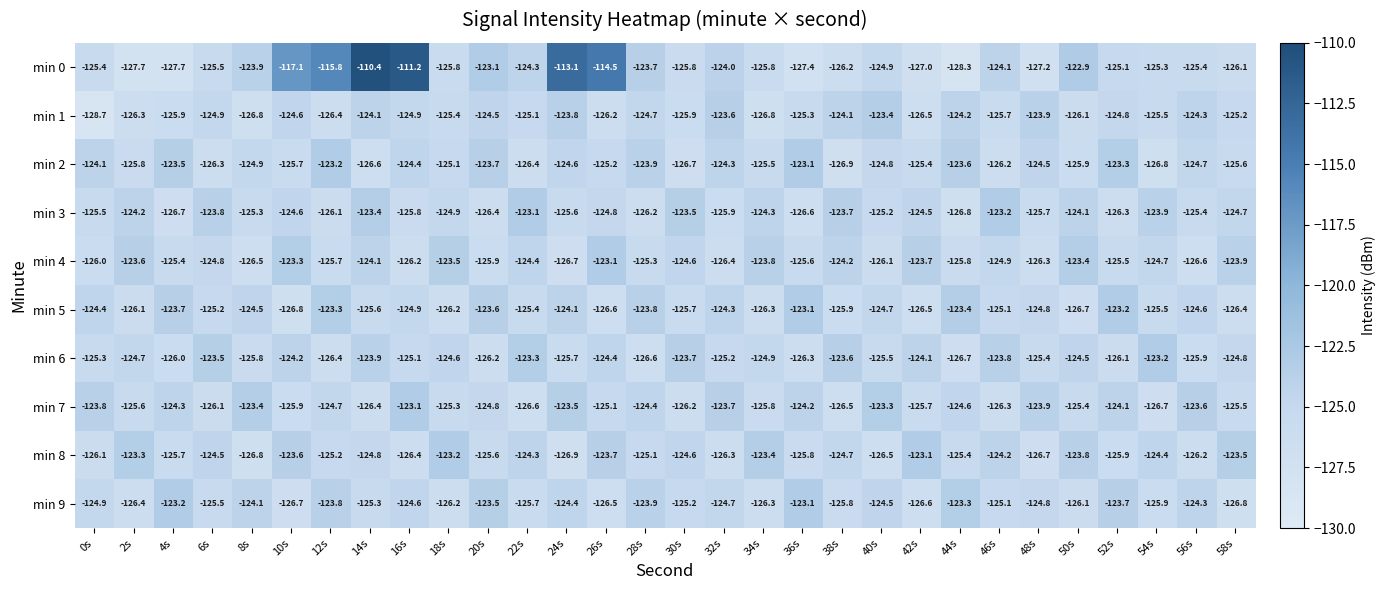

Count the number of data series in this chart.

10